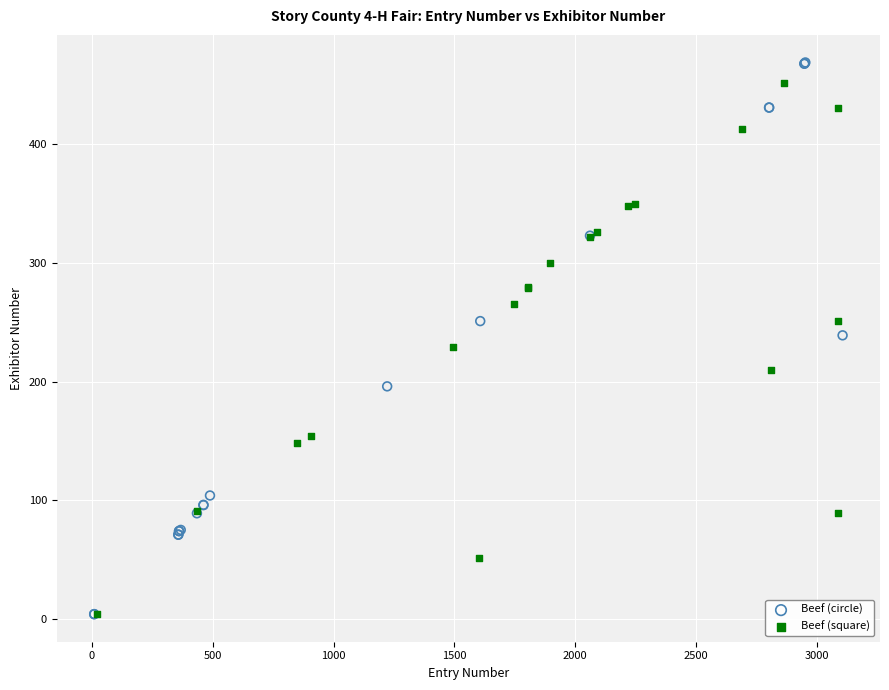

What are all the series names shown in the legend?

Beef (circle), Beef (square)